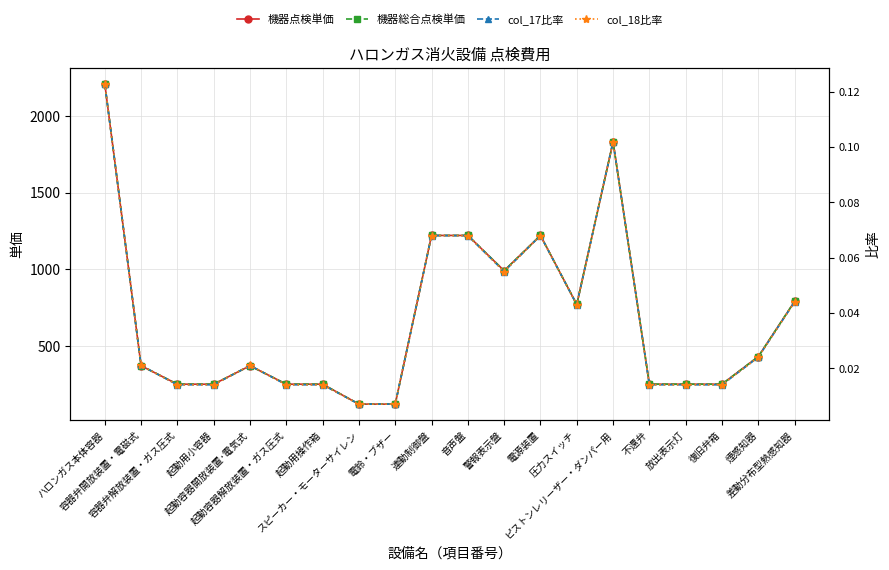

True or false: 機器点検単価 and 機器総合点検単価 intersect in this chart.

False